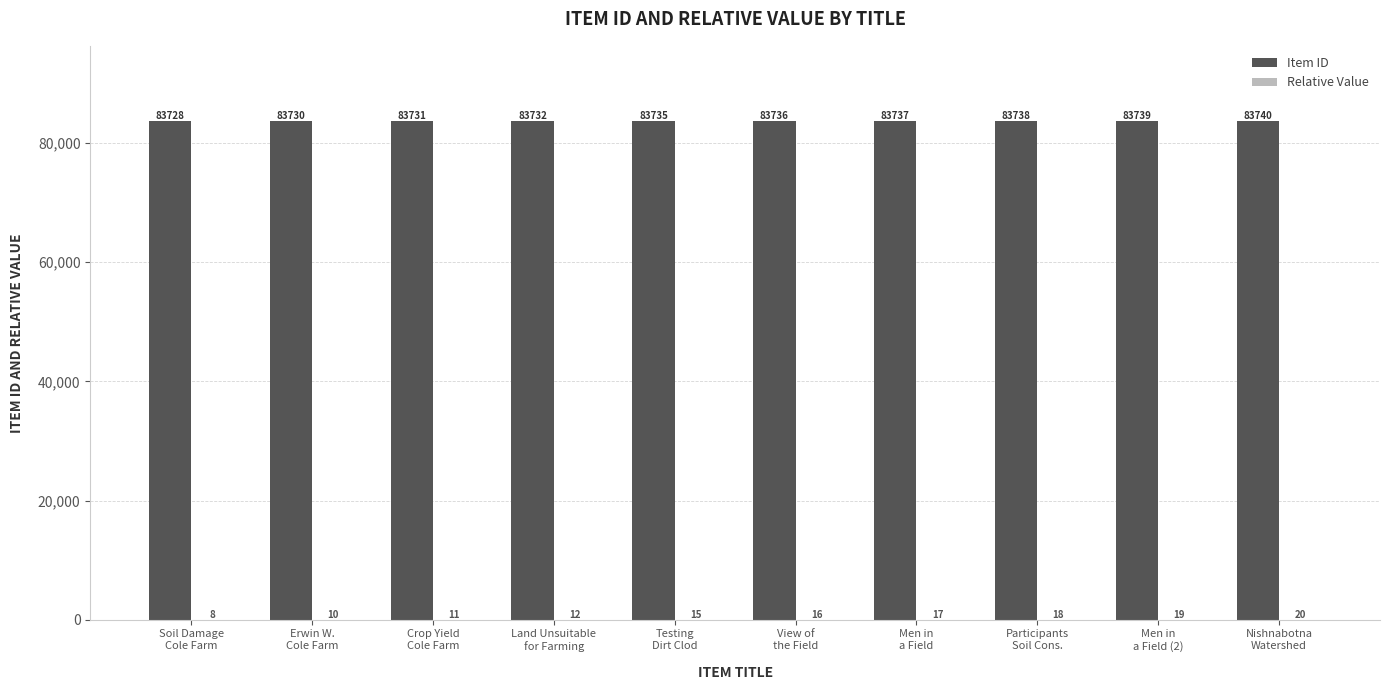

What is the maximum value shown in the chart?

83740